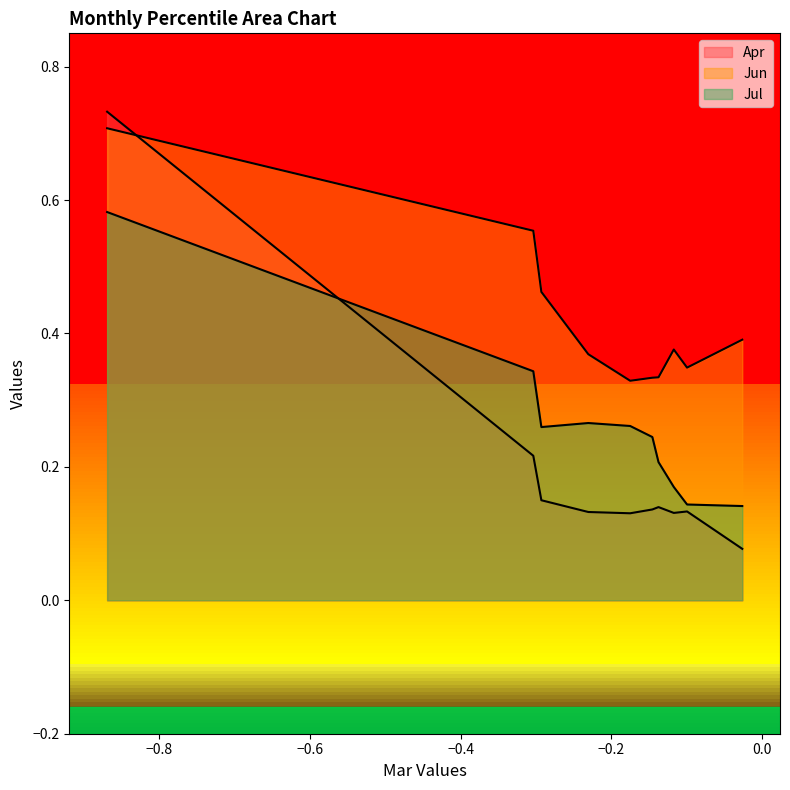

Which series ends up on top after the final intersection of Jul and Apr?

Jul